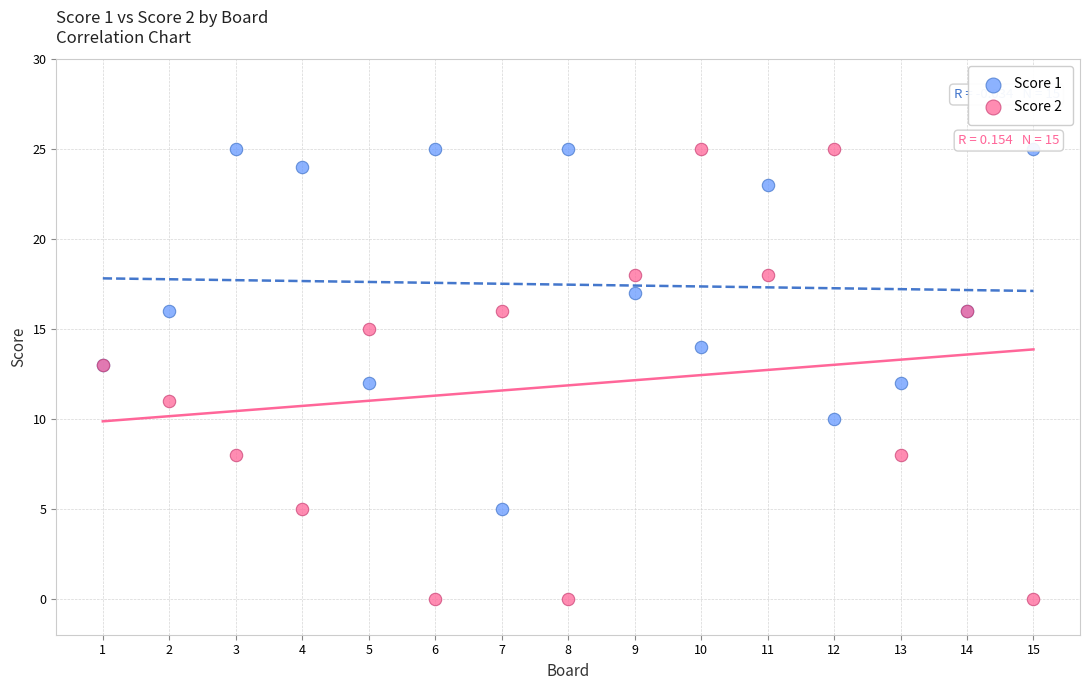

Which series has the largest Y range (max minus min)?

Score 2